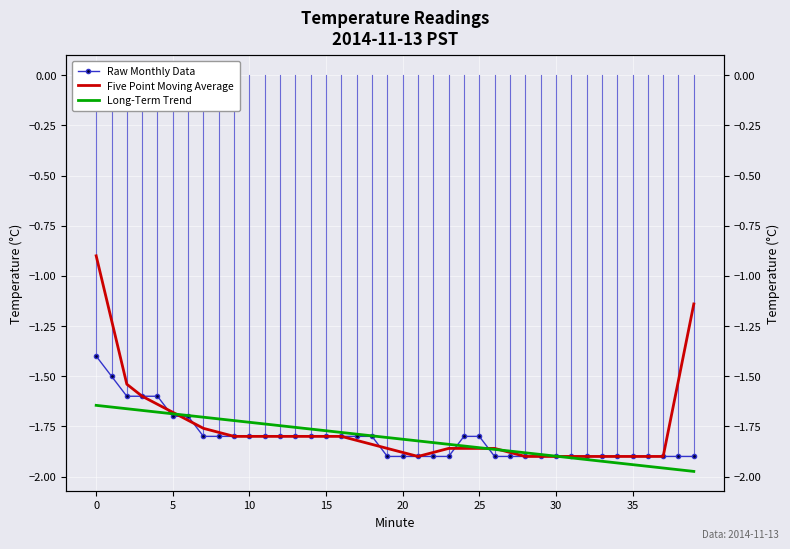

What is the average value of the Five Point Moving Average series?

-1.8